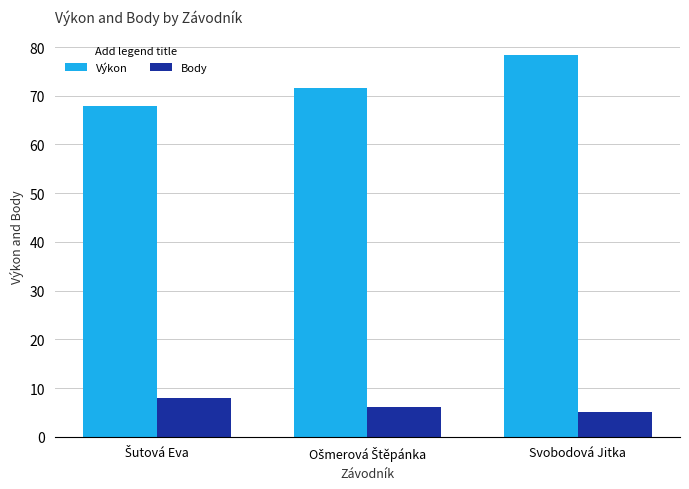

What is the total value across all series at Svobodová Jitka?

83.4